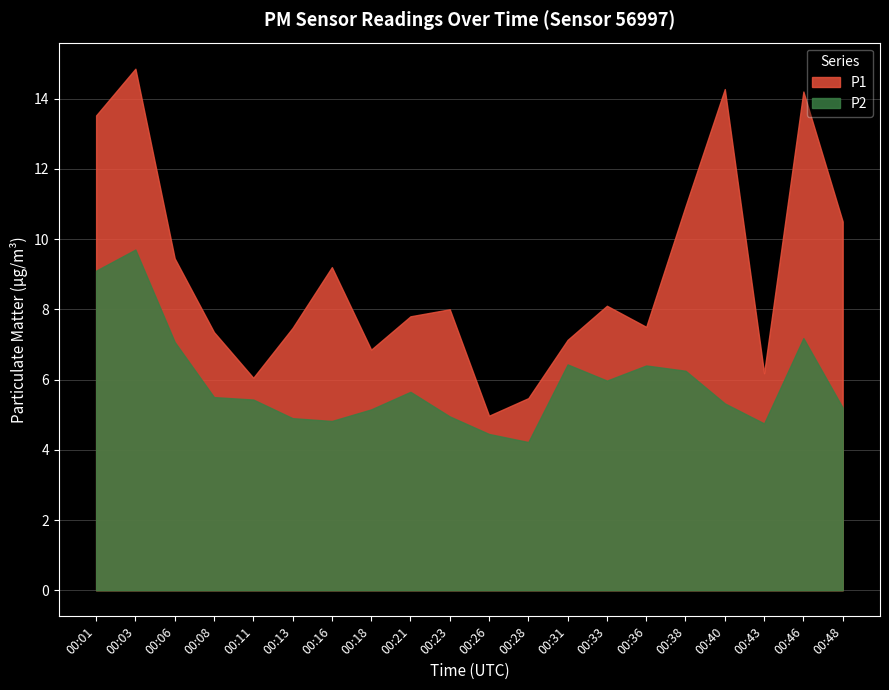

Rank the series by their maximum value, from lowest to highest.

P2, P1